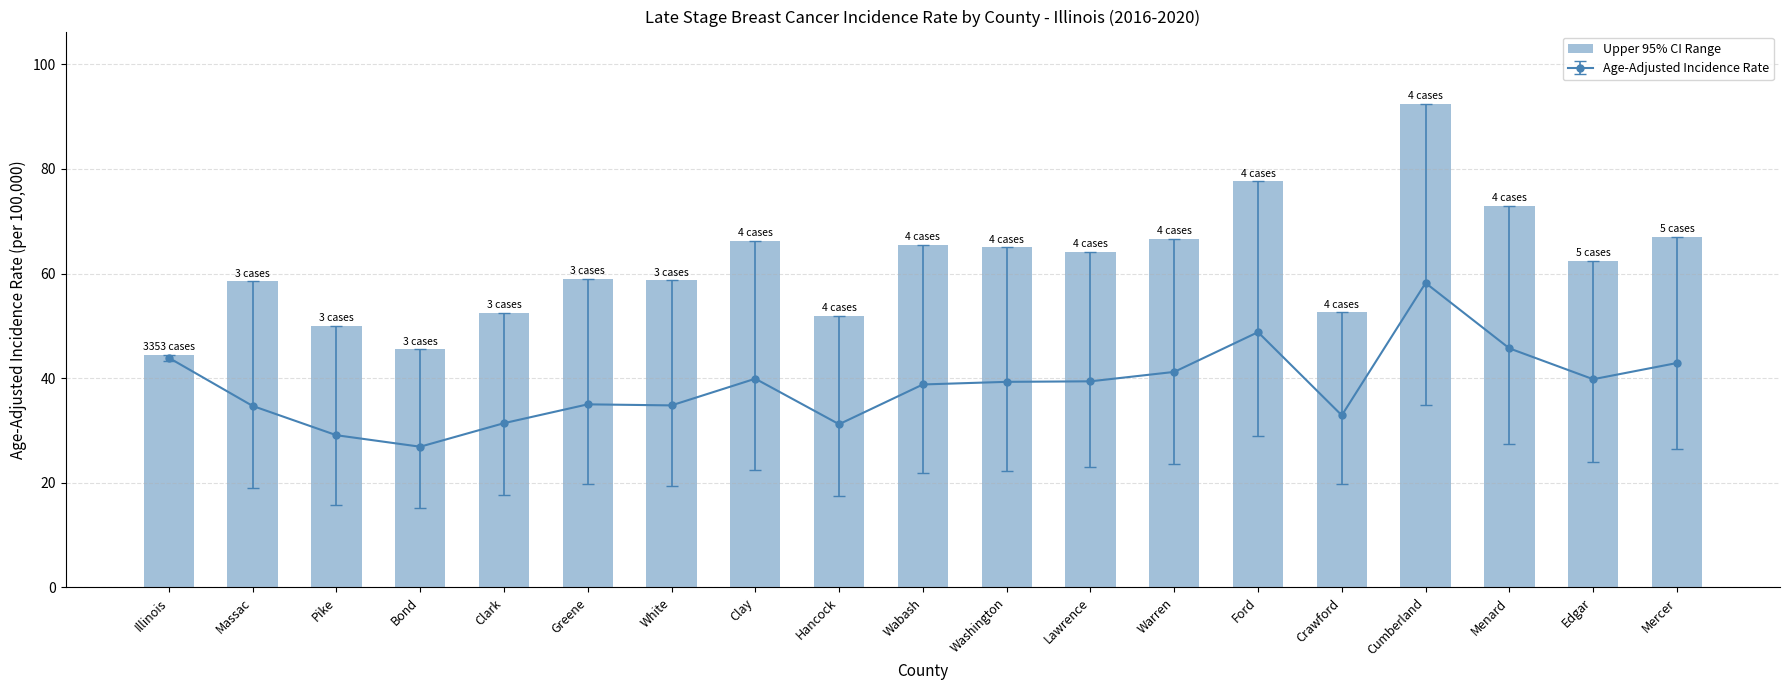

True or false: the data shows 77.6 at Ford.

True